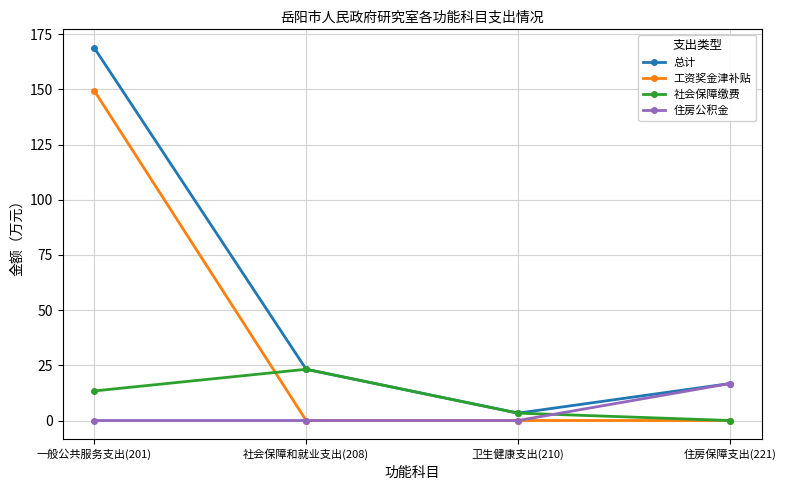

What is the total value across all series at 一般公共服务支出(201)?

331.6